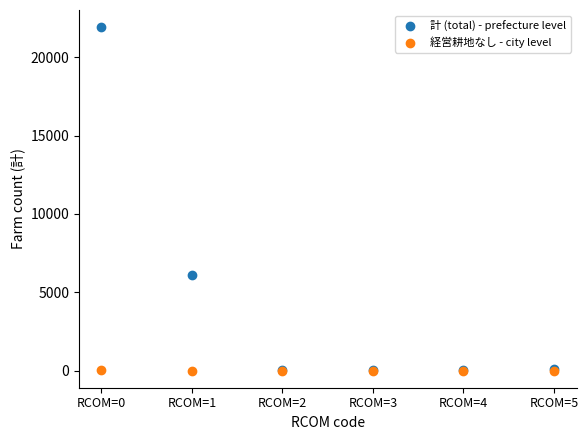

In the 計 (total) - prefecture level series, what Y value is closest to 10962?

6074